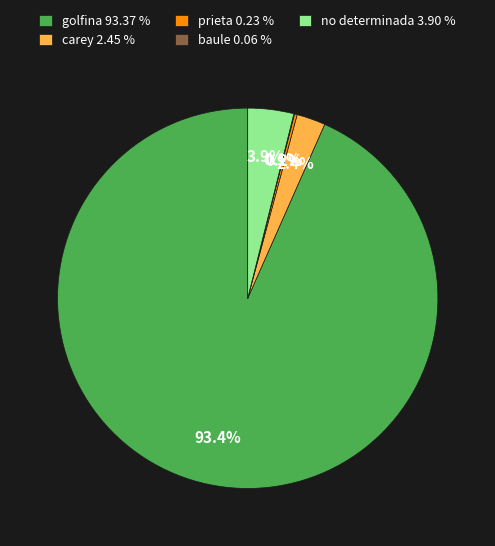

Is golfina 93.37 % the majority of the pie?

Yes